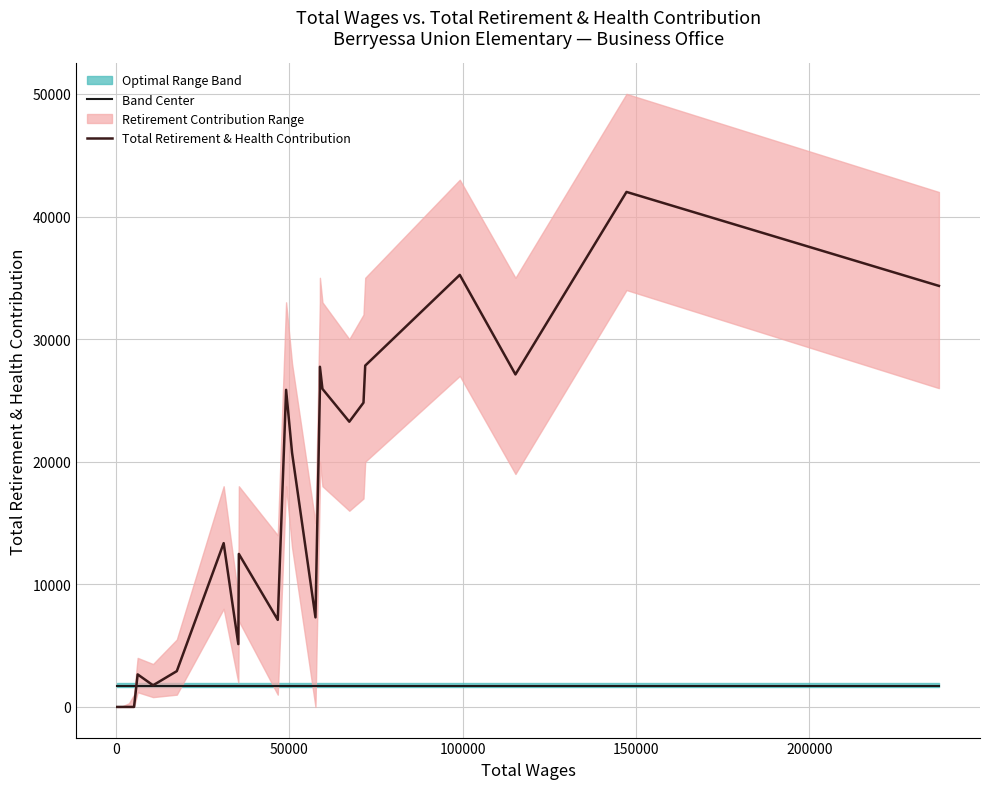

True or false: lower_band and Total Retirement & Health Contribution intersect in this chart.

False